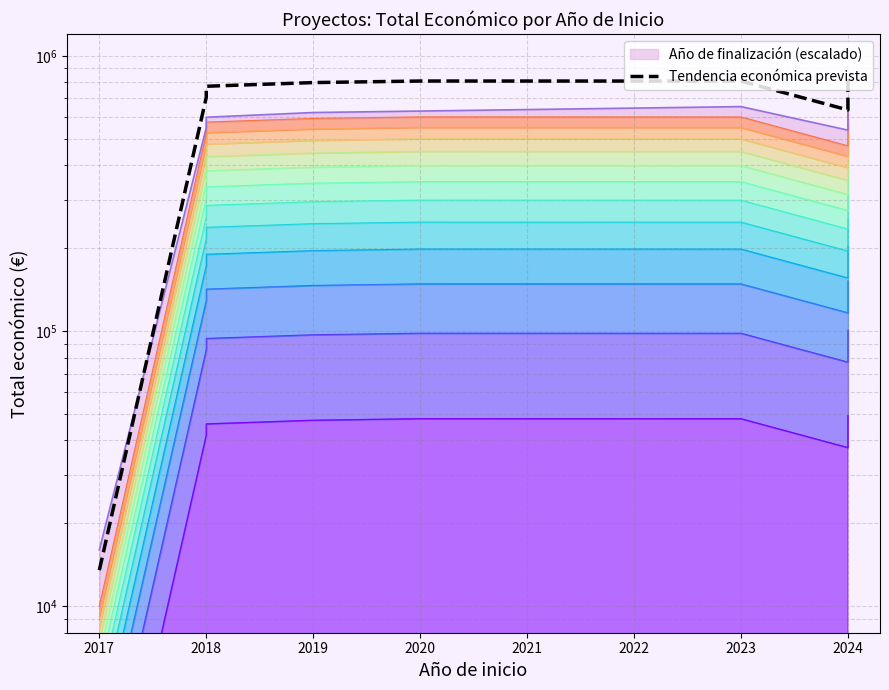

What is the change in value from 2018 to 2021?

+34349.4